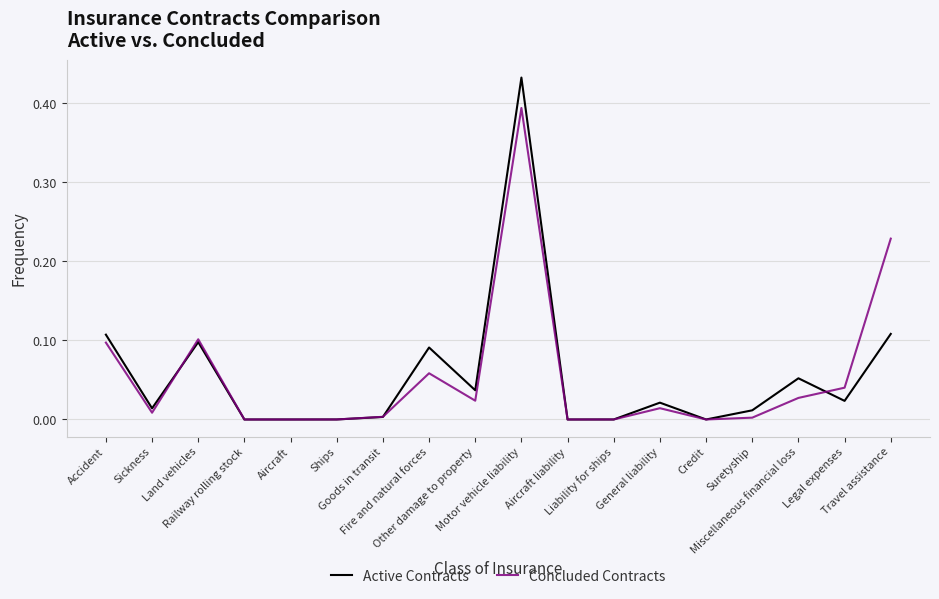

At Sickness, list the series in order from smallest to largest.

Concluded Contracts, Active Contracts